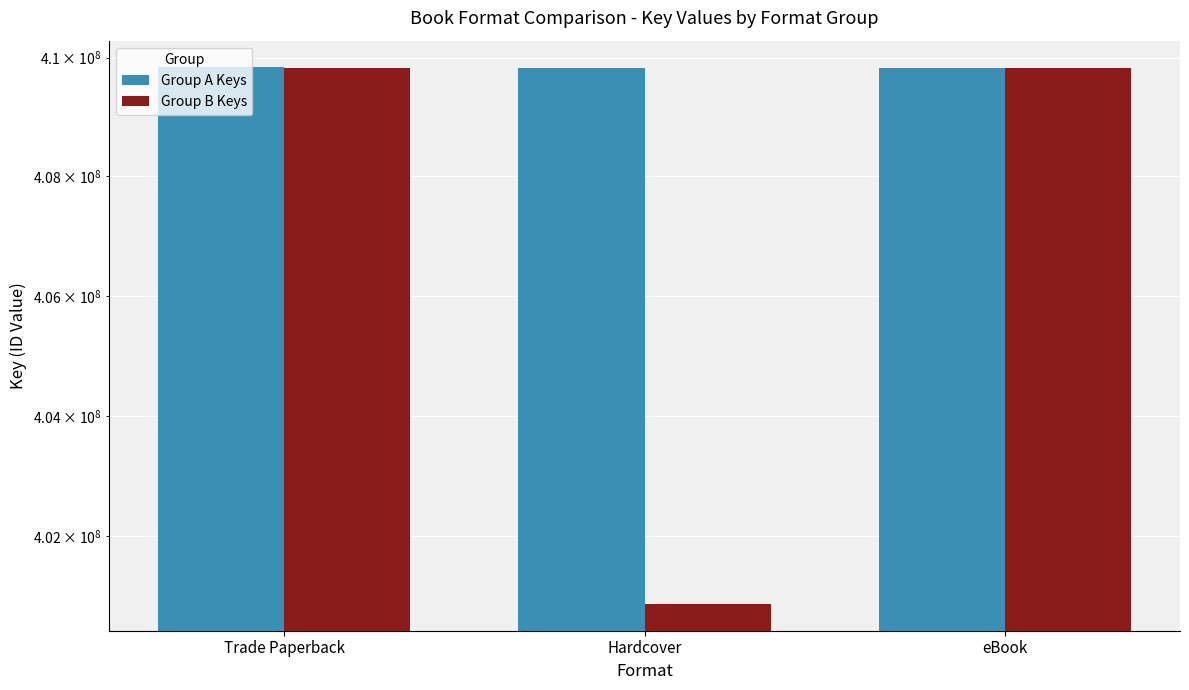

Which series has the largest total across all categories?

Group A Keys